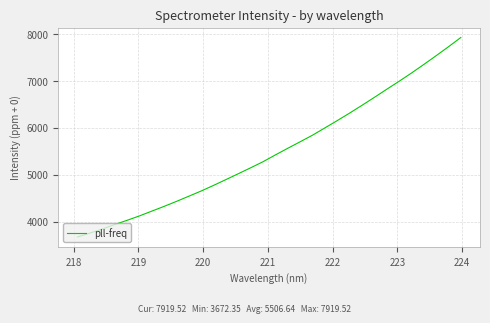

Count the number of values greater than 5420.

16